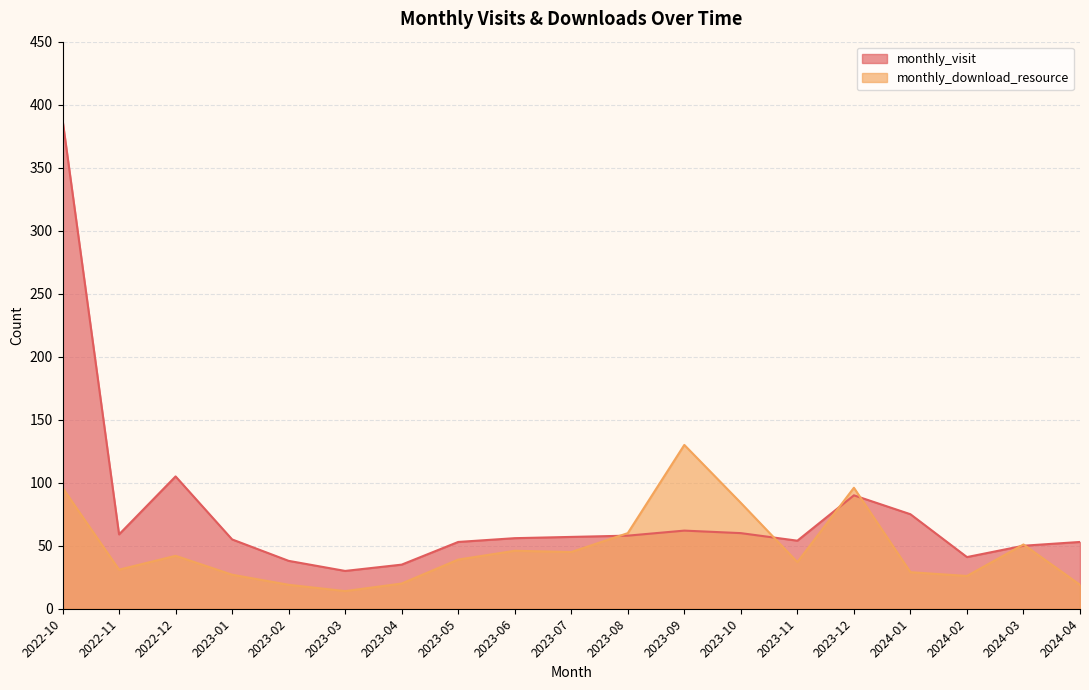

What is the minimum value shown in the chart?

14